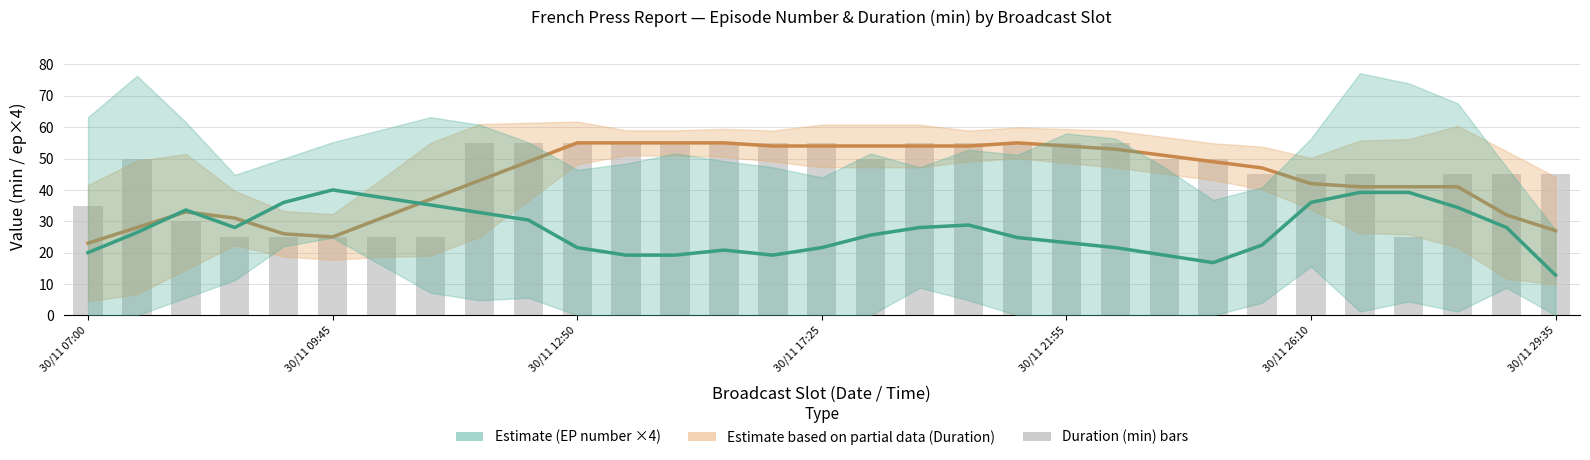

What is the approximate value of Episode Number (×4) estimate at 16?

25.6